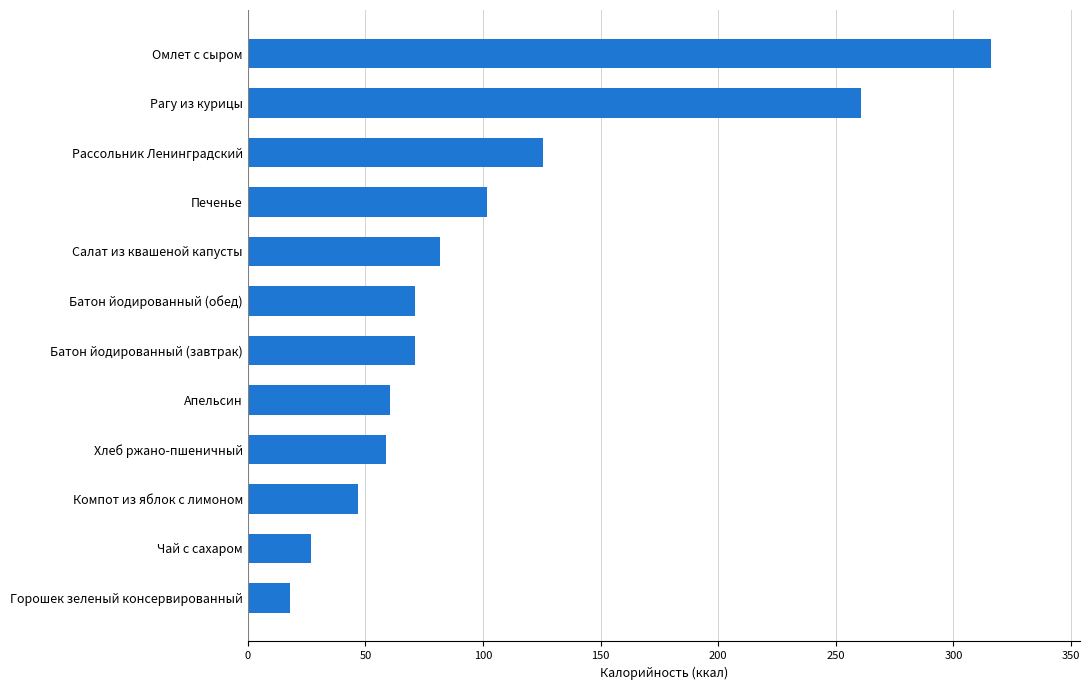

The chart shows a value of 12.7 at Апельсин. True or false?

False